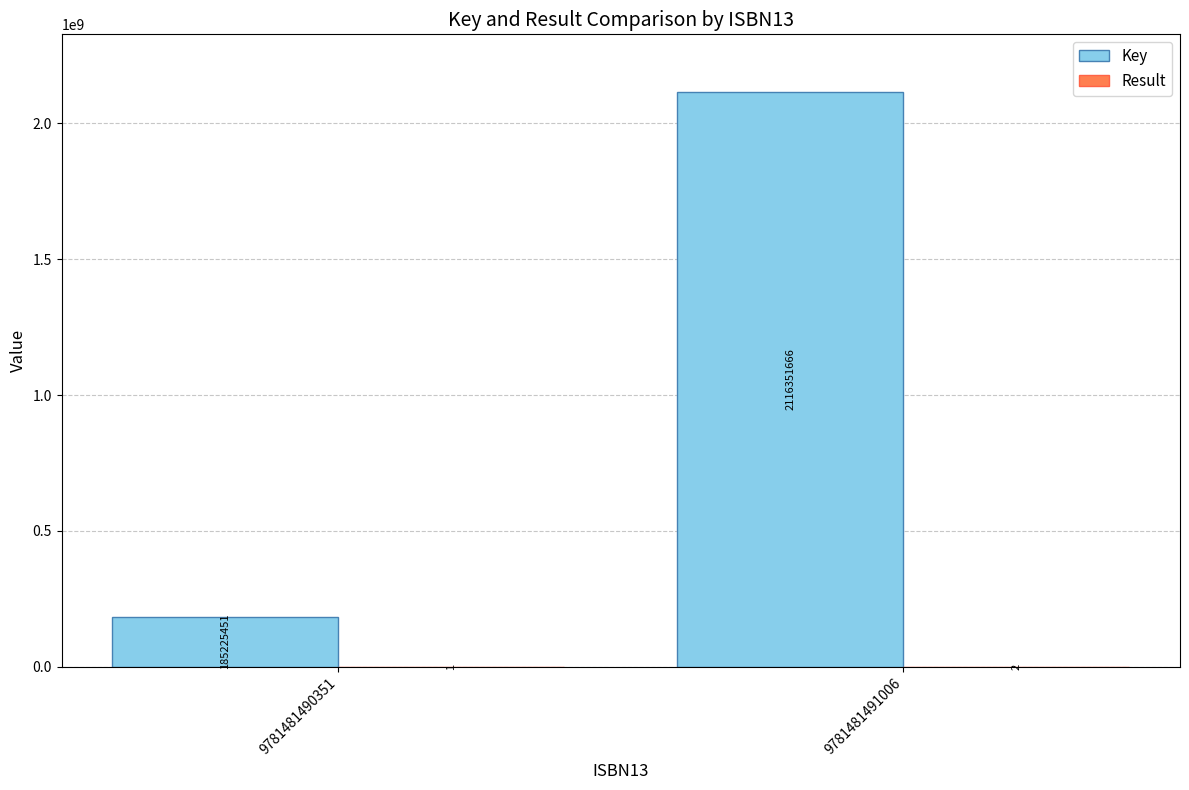

Are the bars horizontal?

No